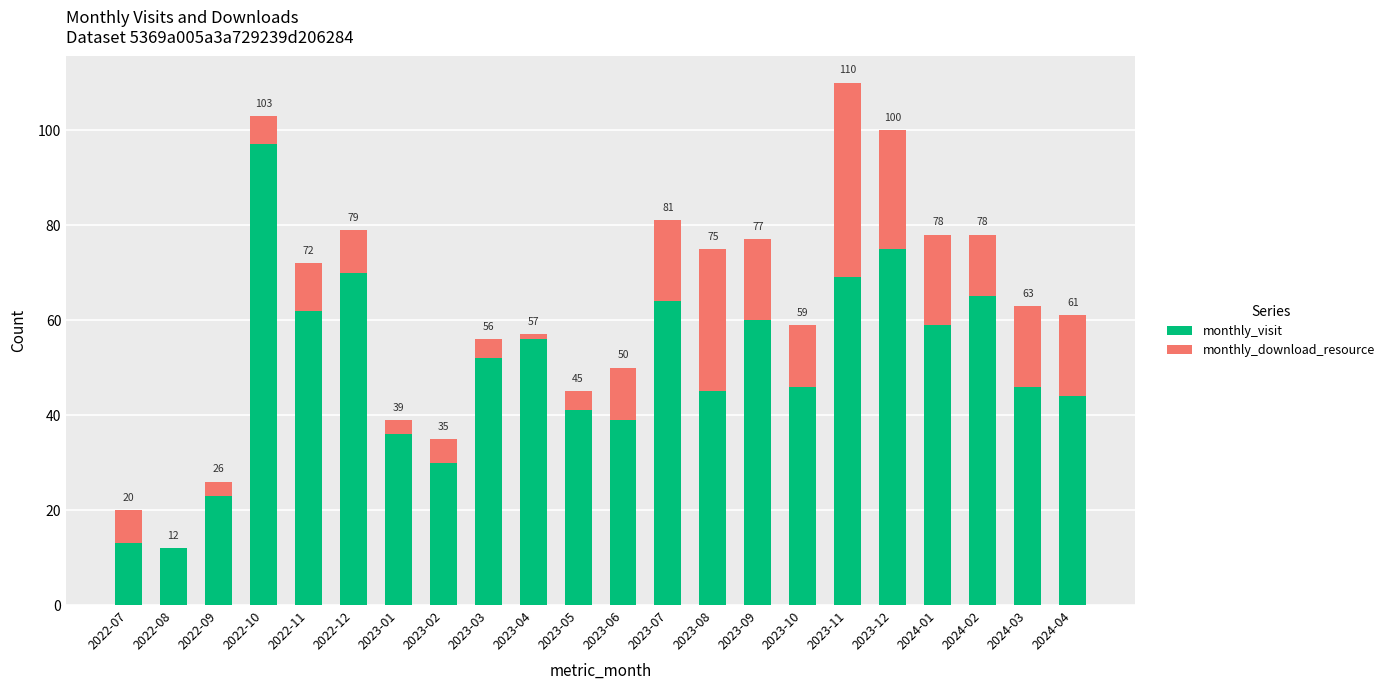

What is the difference between the maximum and minimum values in the monthly_download_resource series?

41